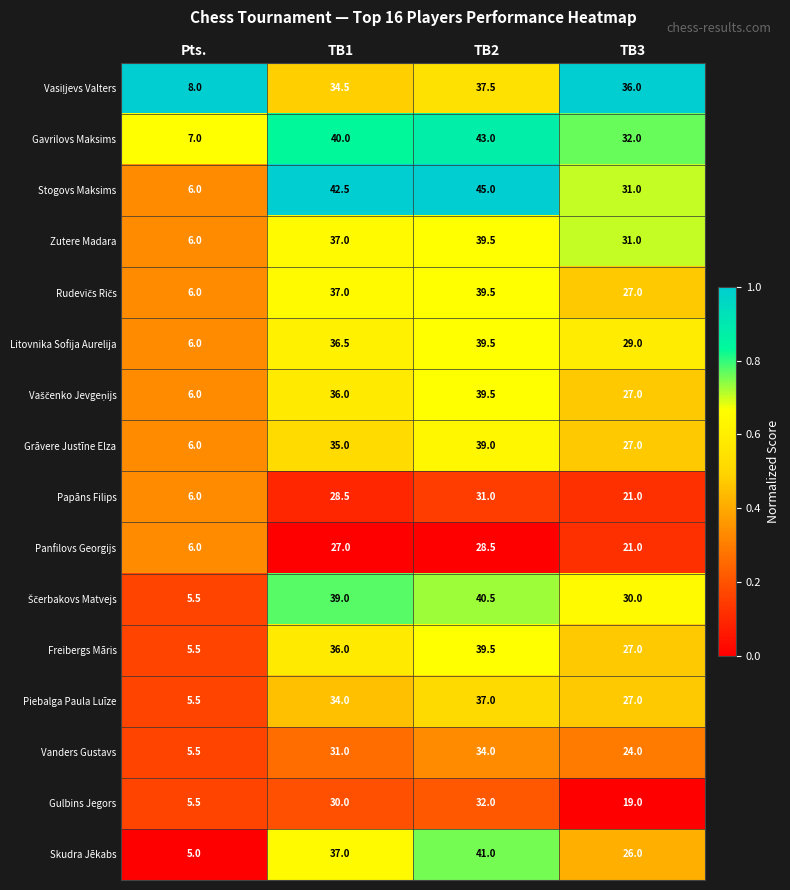

Is it true that Panfilovs Georgijs equals 47.1 at TB1?

False